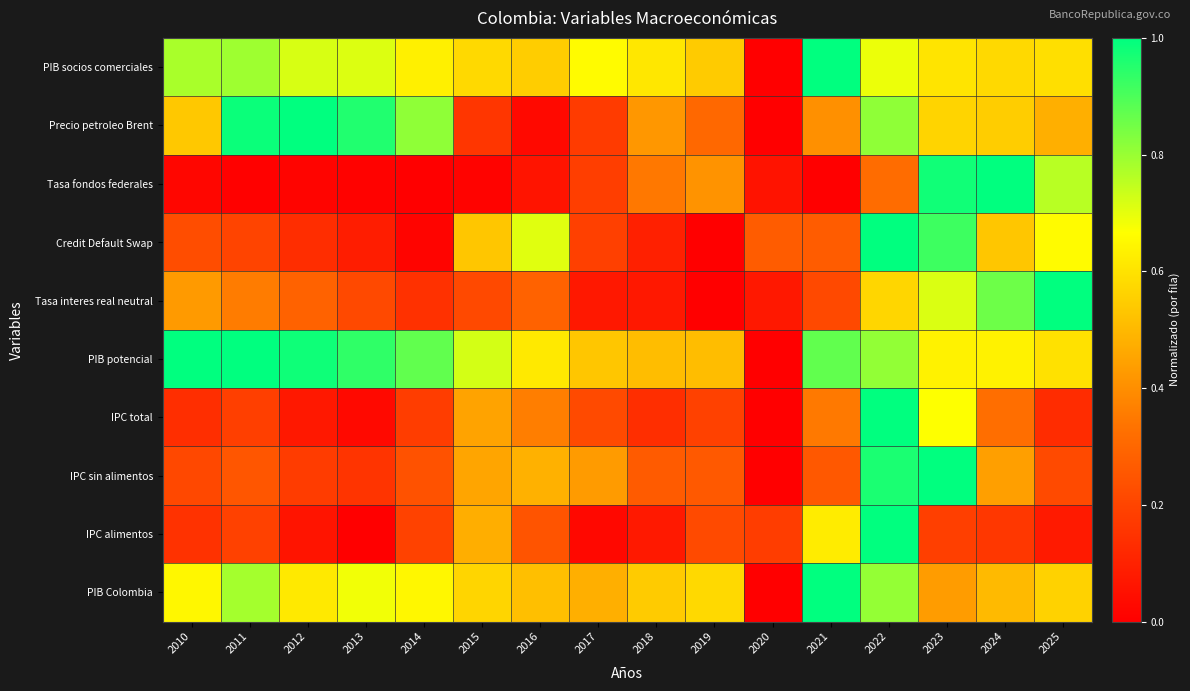

Rank the series by their maximum value, from highest to lowest.

PIB socios comerciales, Precio petroleo Brent, Tasa fondos federales, Credit Default Swap, Tasa interes real neutral, PIB potencial, IPC total, IPC sin alimentos, IPC alimentos, PIB Colombia